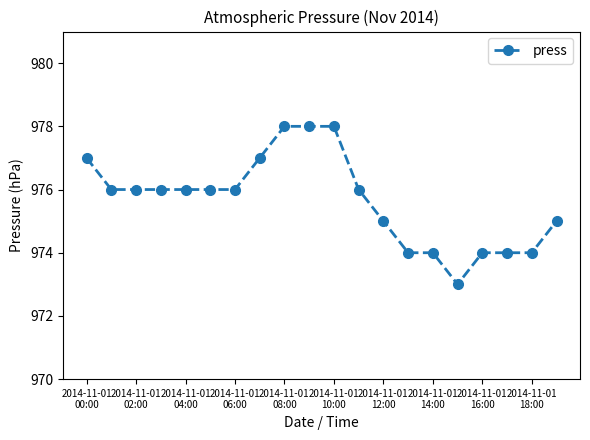

What is the maximum value shown in the chart?

978